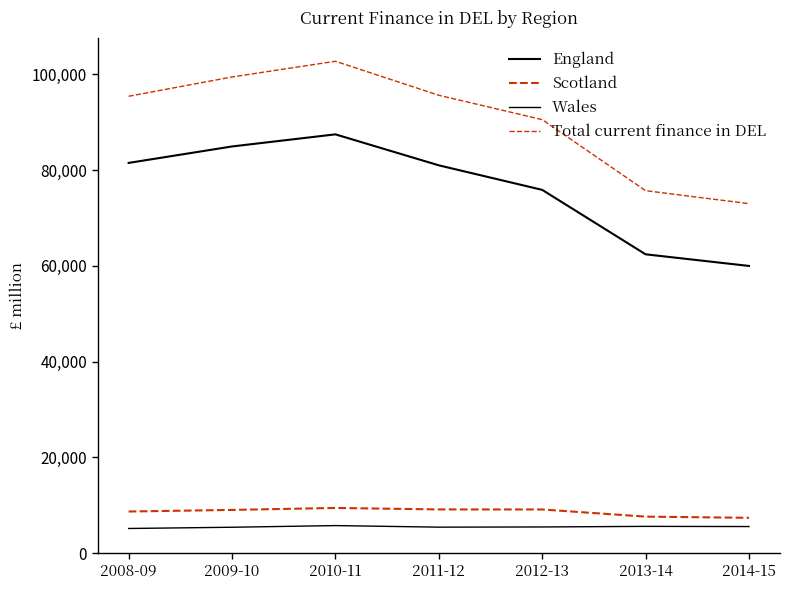

At which category does Scotland reach its first local peak?

2010-11